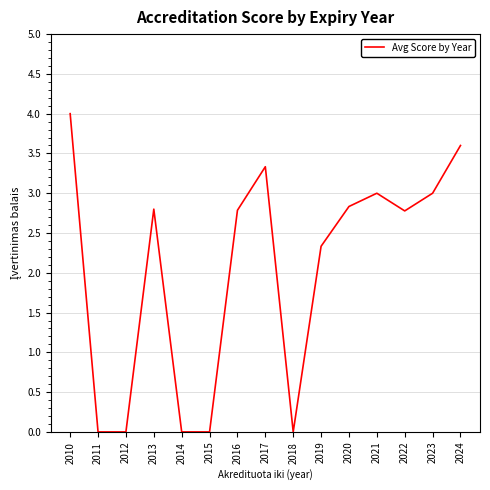

At which label is the value closest to 2?

2019